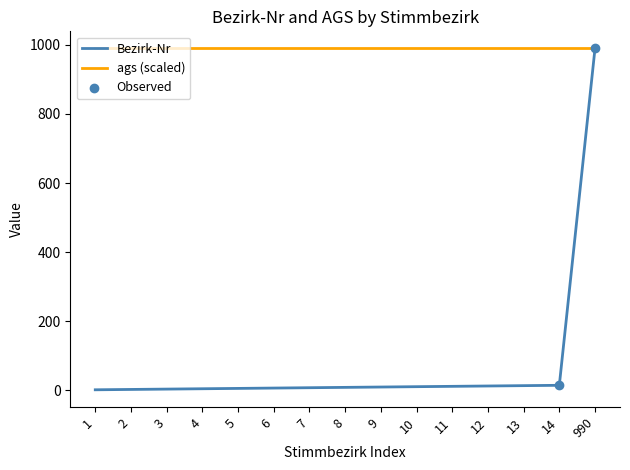

Which series has the widest spread of values?

Bezirk-Nr